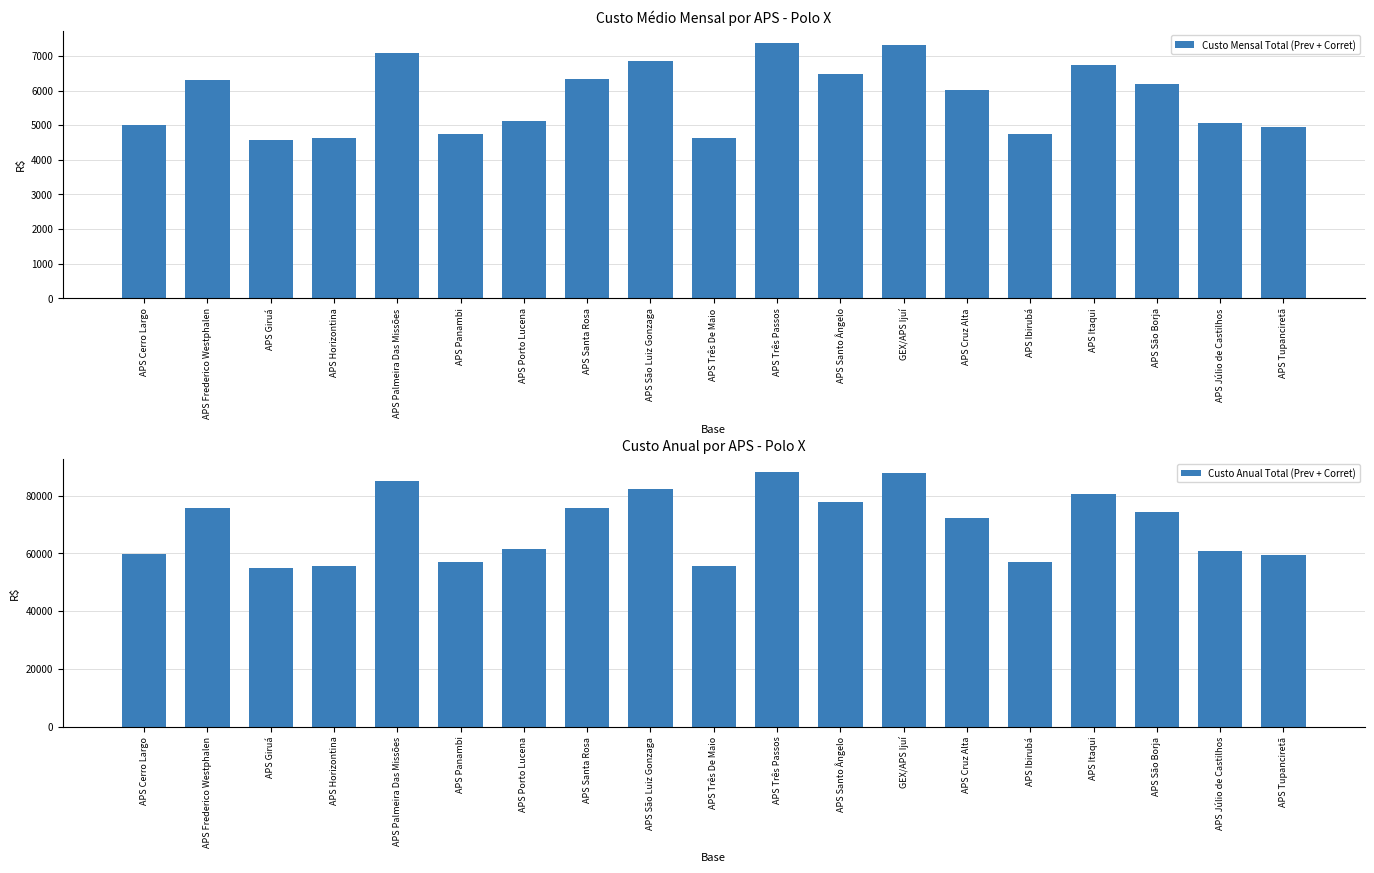

Which series has the largest range (max minus min)?

Custo Anual Total (Prev + Corret)